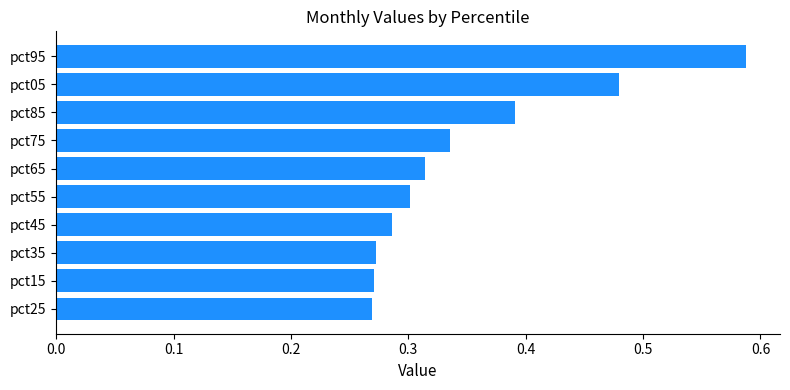

How many series are shown in this chart?

1